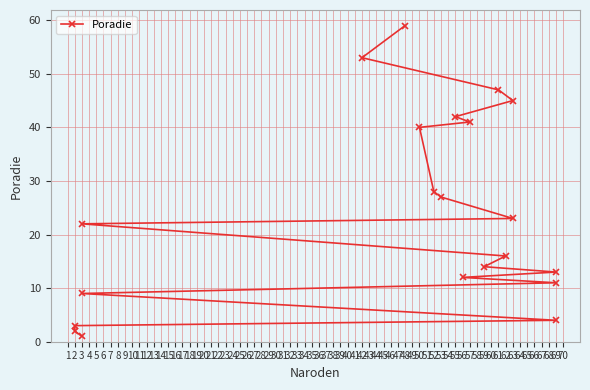

What is the value of the 14th point from the left?

28